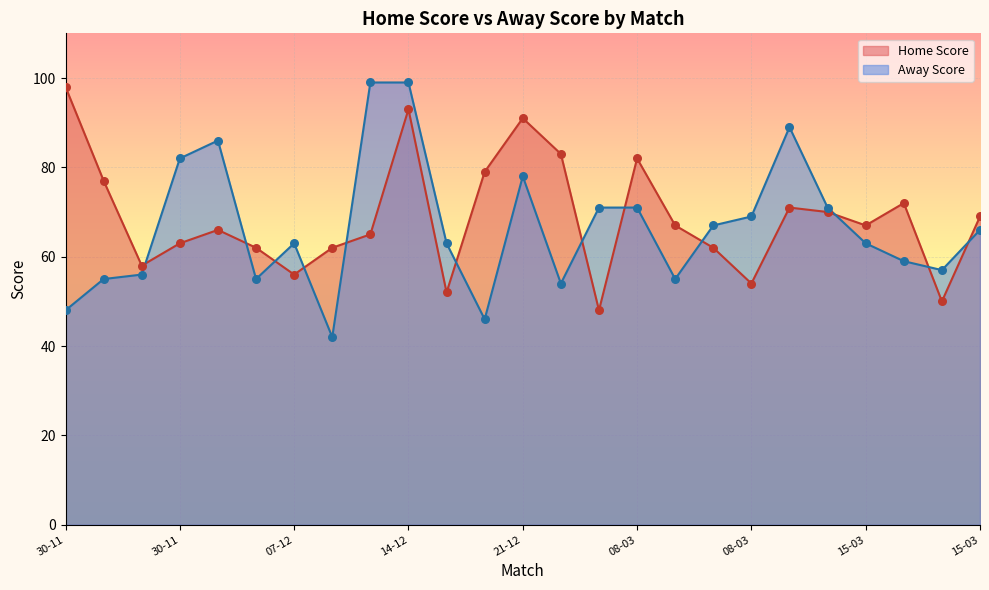

Which series has the largest total across all categories?

Home Score